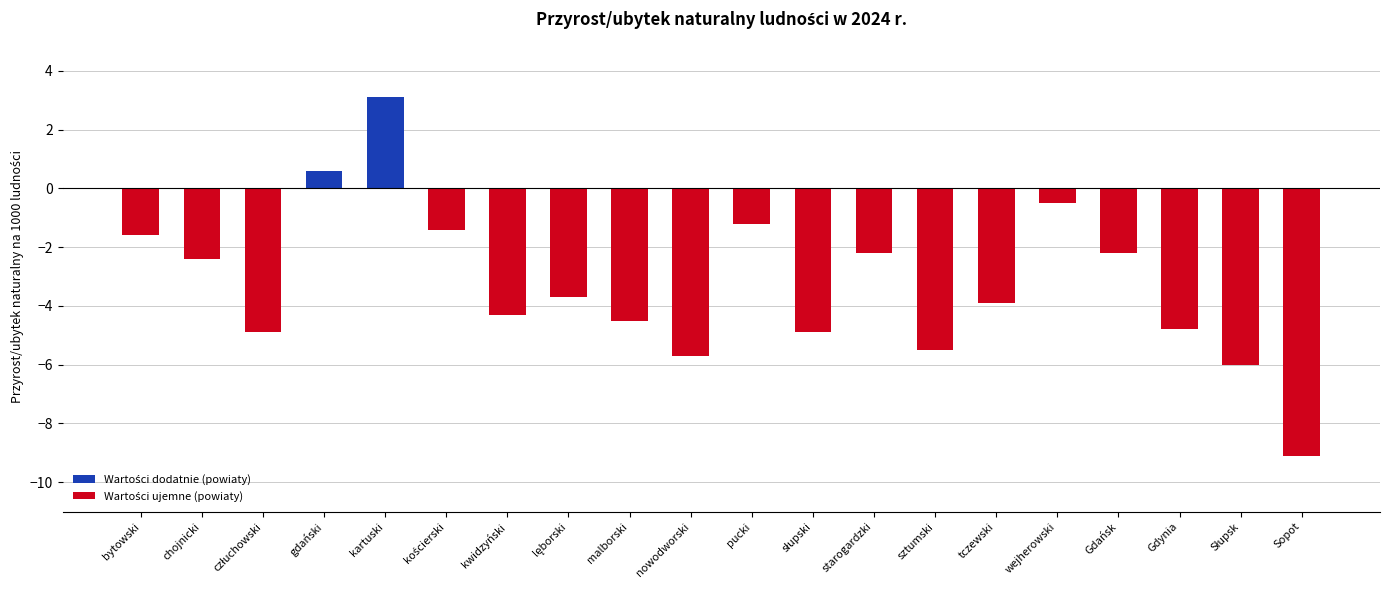

How many values are below zero?

18